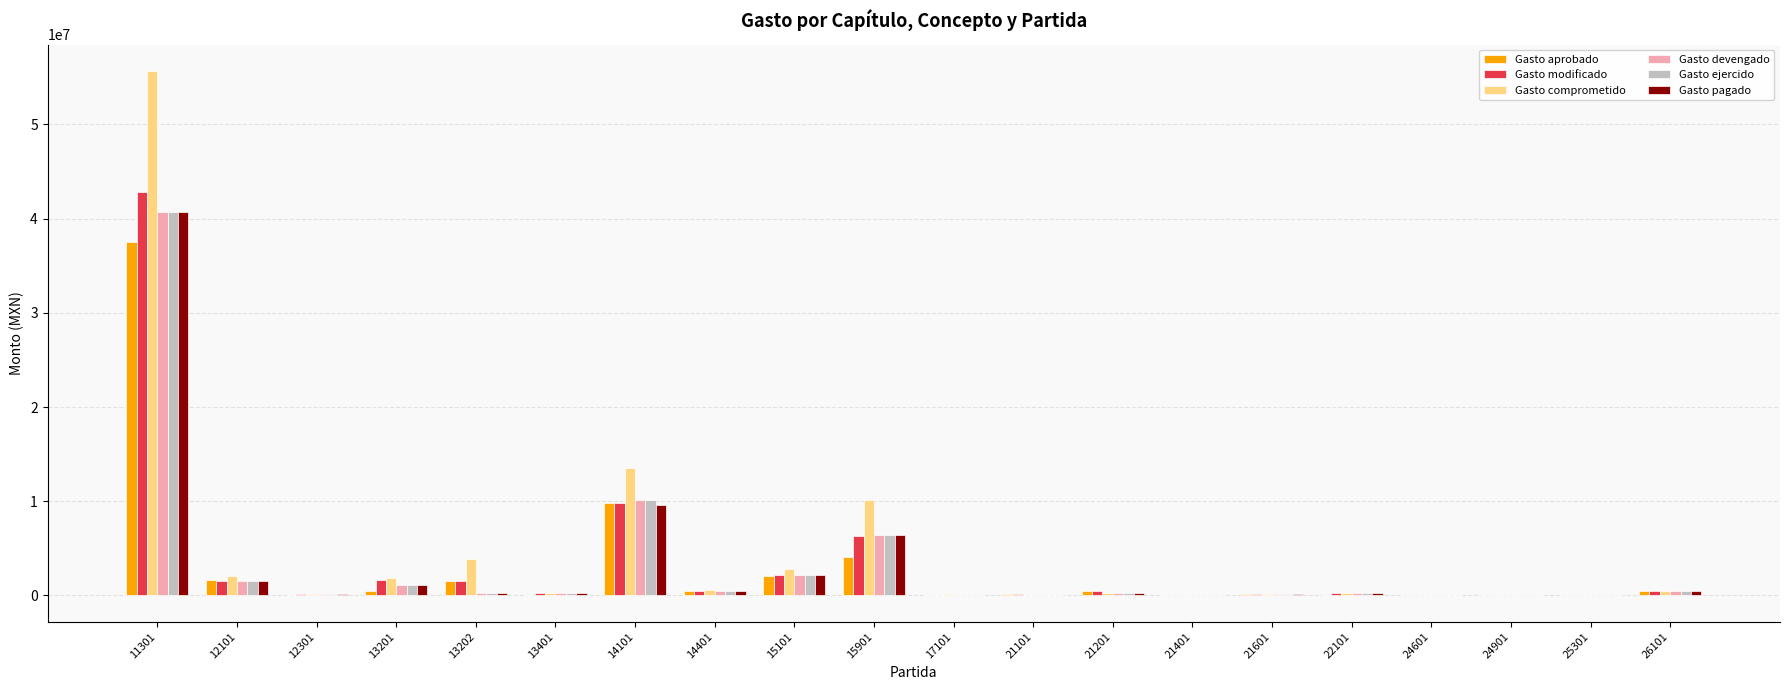

What is the sum of all Gasto ejercido values?

64541464.5